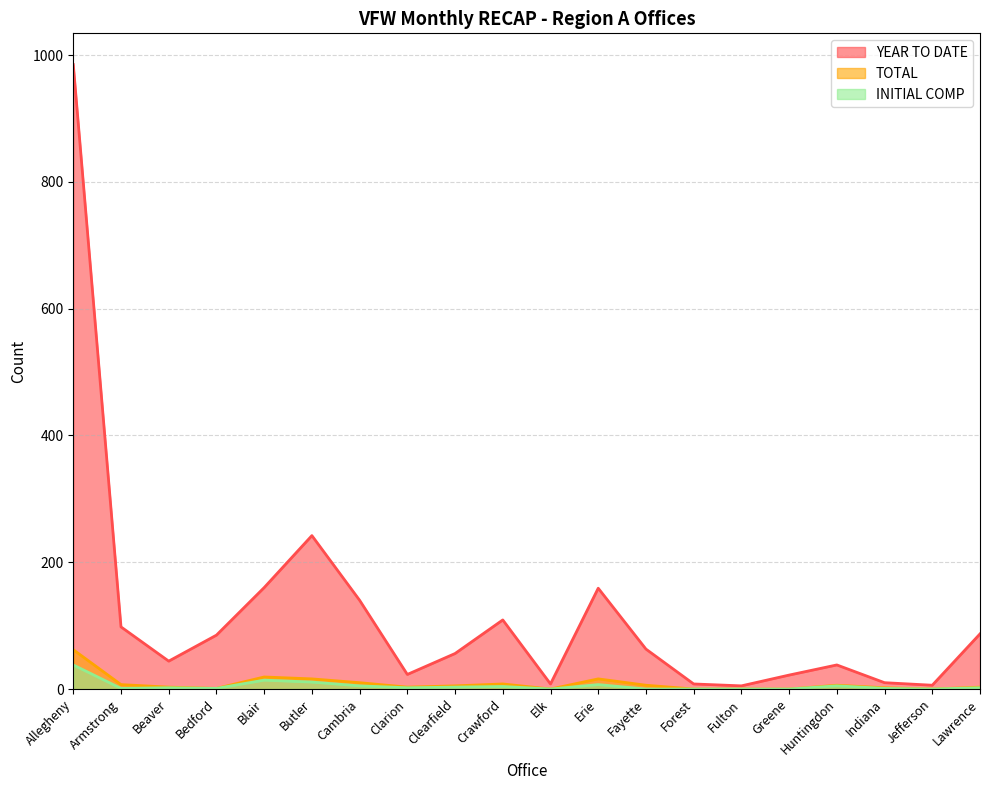

Does the chart display data point markers on the line(s)?

No